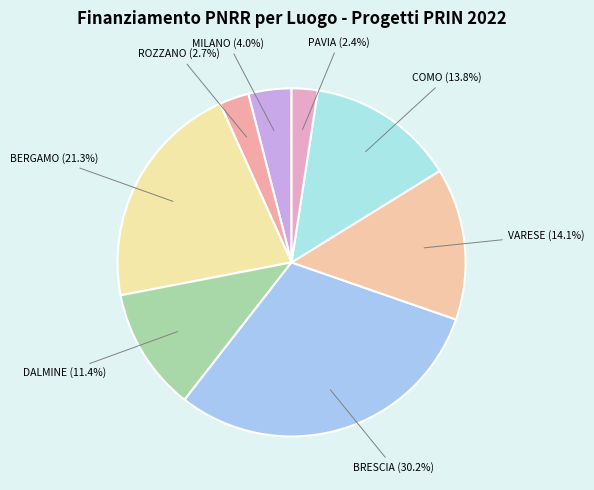

Which has a higher value, BRESCIA (30.2%) or BERGAMO (21.3%)?

BRESCIA (30.2%)